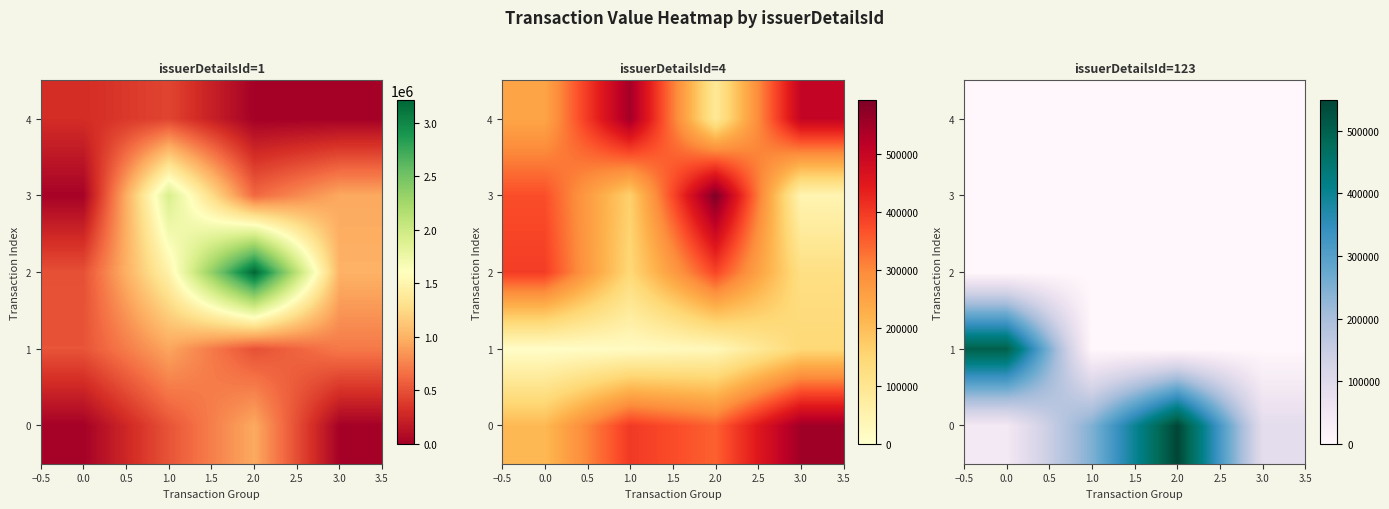

Is the value of 3 at 1.0 greater than the value of 2 at 0.0?

No